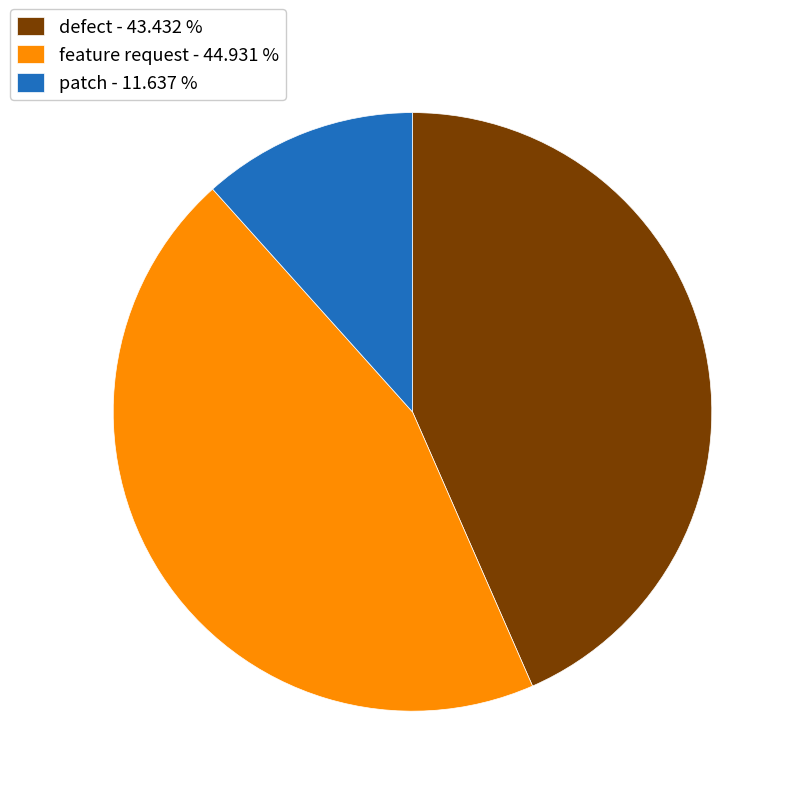

Which slice is the smallest?

patch - 11.637 %